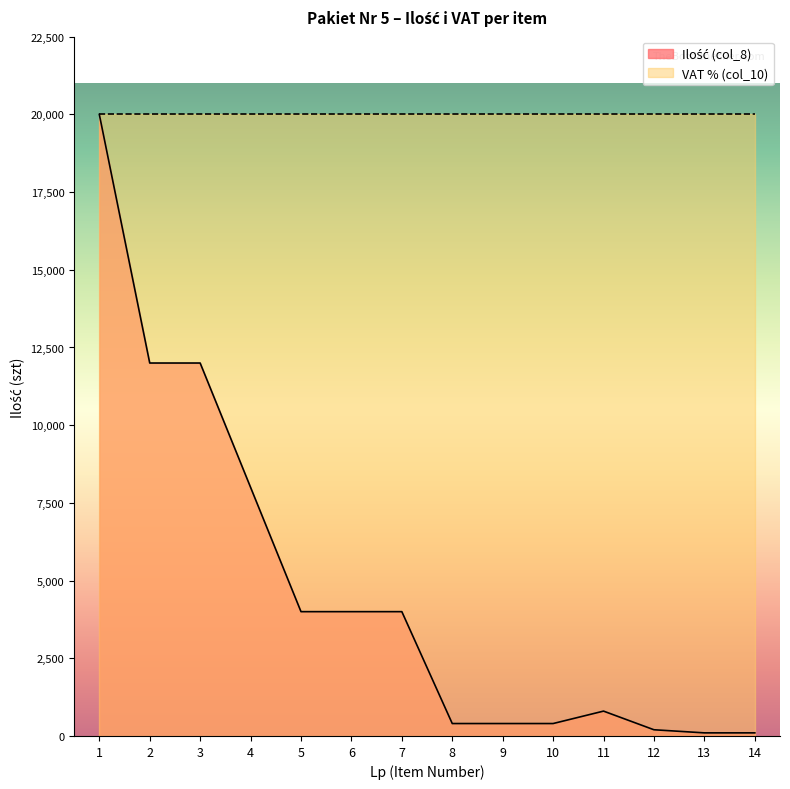

What is the change in value from 7 to 9?

-3600